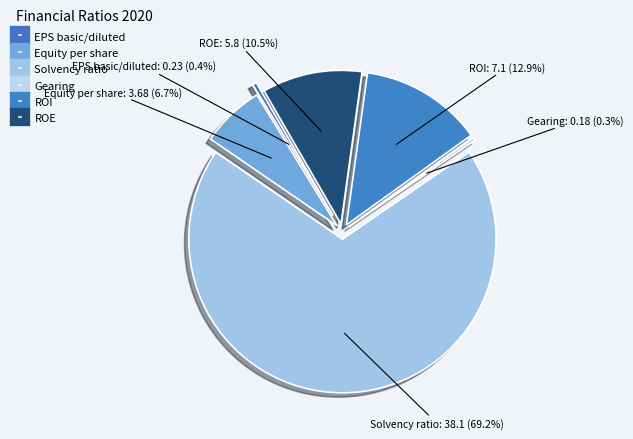

Which slice represents more than half of the pie?

Solvency ratio